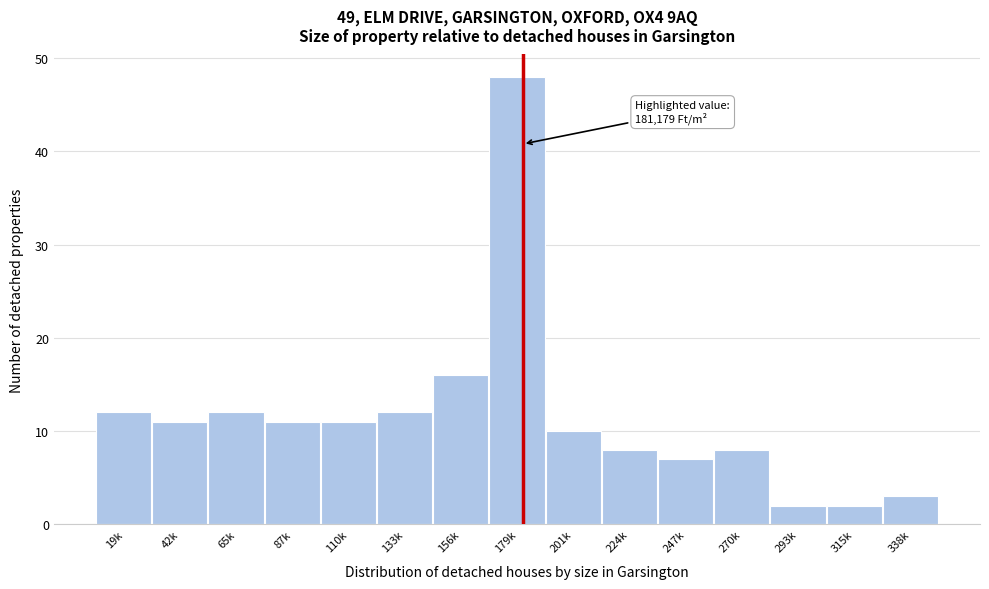

Reading right to left, transcribe all the data shown in this chart.

3	2	2	8	7	8	10	48	16	12	11	11	12	11	12